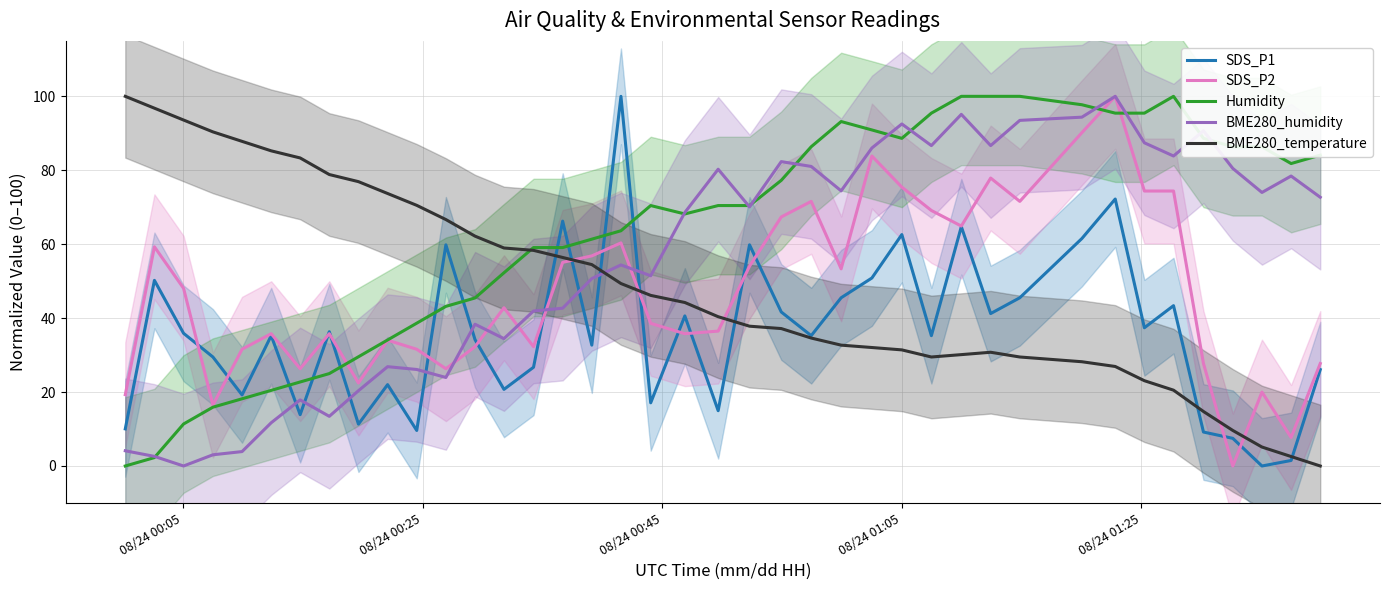

Which series ends up on top after the final intersection of SDS_P1 and BME280_humidity?

BME280_humidity